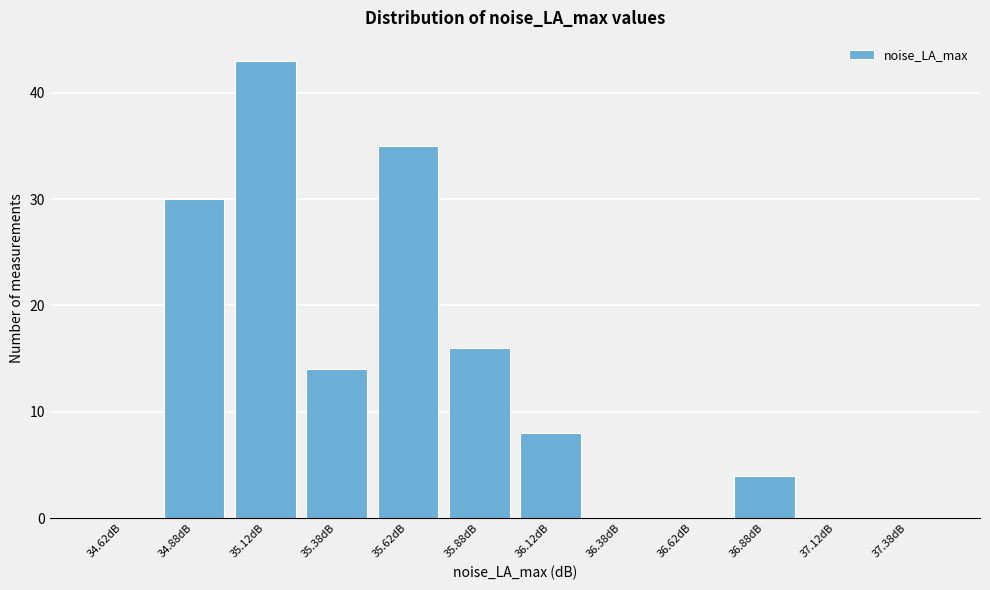

Reading left to right, transcribe this chart: for each bar, give the range it covers on the x-axis and its height. The values are not printed on the chart, so give them approximately, as read against the axis.

34.50 to 34.75: 0
34.75 to 35.00: 30
35.00 to 35.25: 43
35.25 to 35.50: 14
35.50 to 35.75: 35
35.75 to 36.00: 16
36.00 to 36.25: 8
36.25 to 36.50: 0
36.50 to 36.75: 0
36.75 to 37.00: 4
37.00 to 37.25: 0
37.25 to 37.50: 0